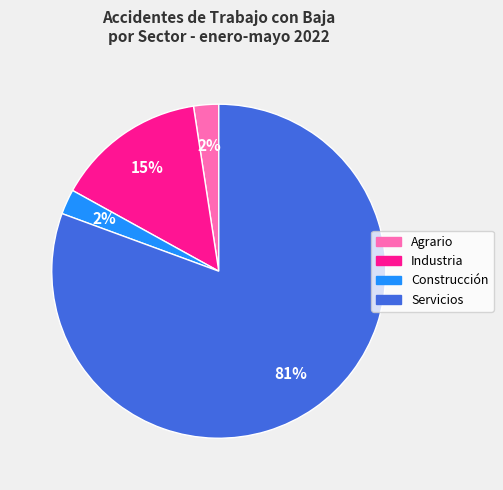

Combined, do Construcción and Agrario account for over 50%?

No